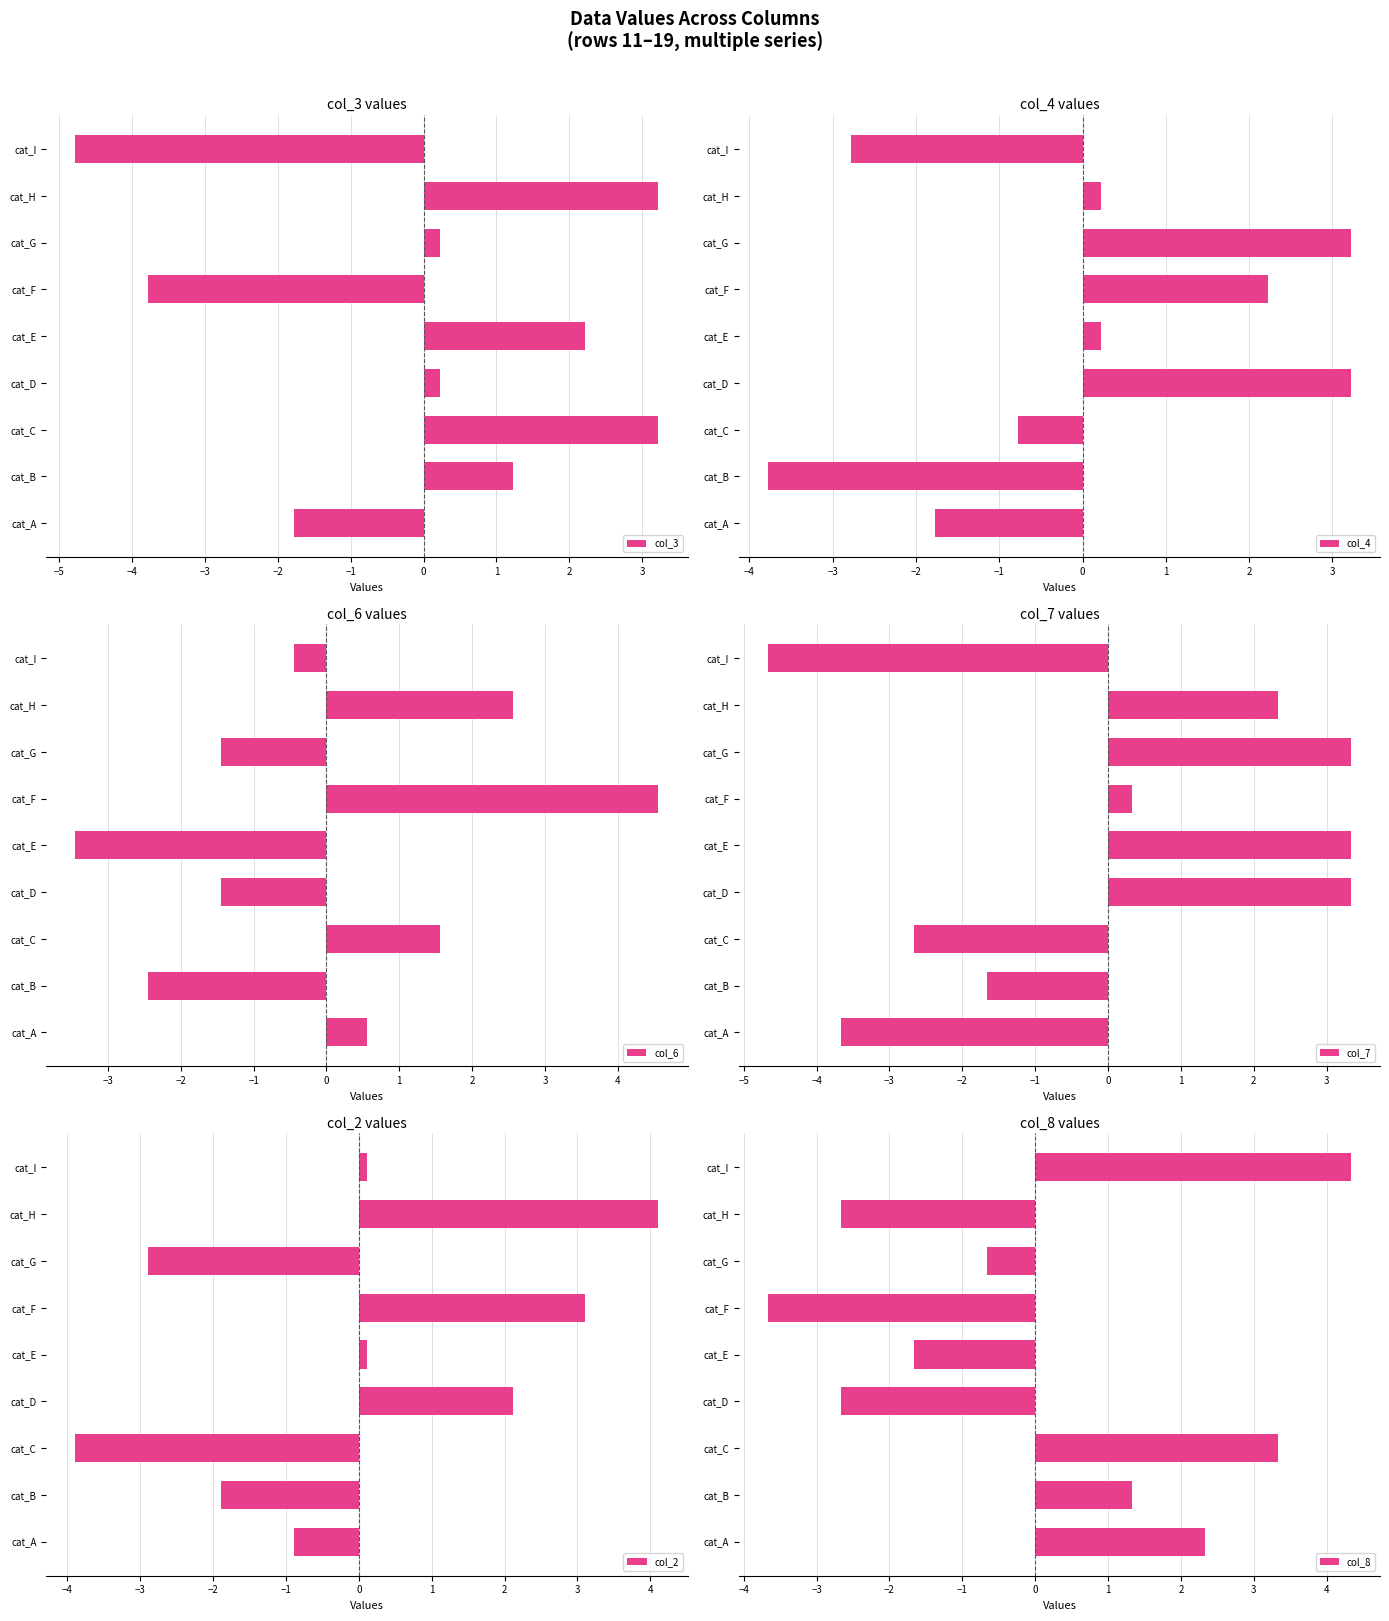

Is it true that col_4 equals 0.2 at cat_E?

True